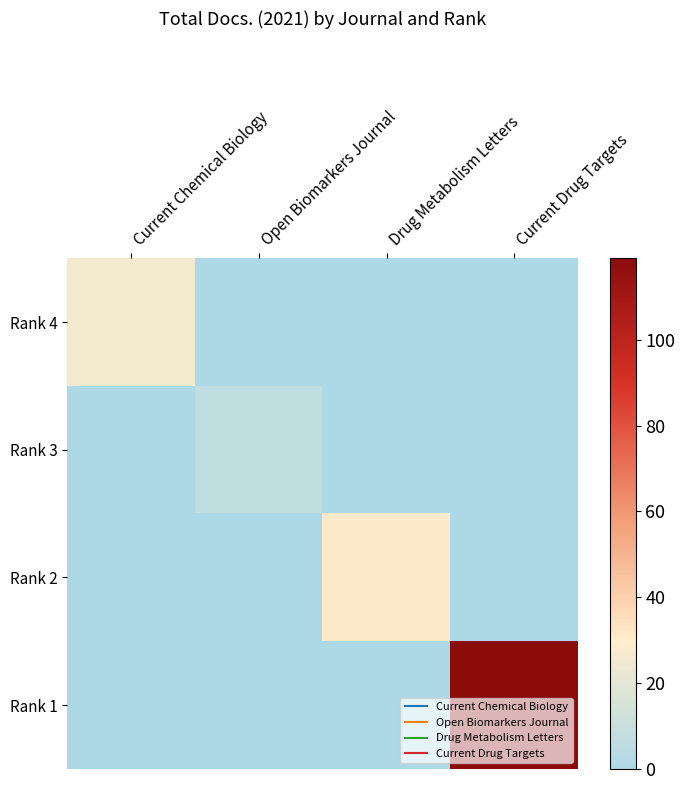

What is the difference between the highest and lowest values at Current Chemical Biology?

26